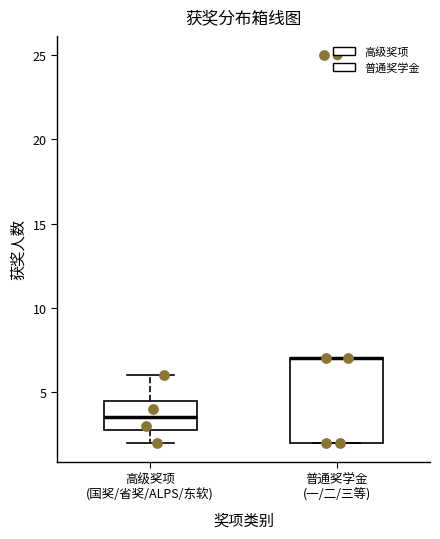

Reading left to right, transcribe this box plot: for each box, give where its median line is, the range the box spans, and where its two whiskers end, as read against the y-axis. The values are not printed on the chart, so give them approximately, as read against the axis.

高级奖项 (国奖/省奖/ALPS/东软): median 3.5, box 3.0 to 4.5, whiskers 2.0 to 6.0
普通奖学金 (一/二/三等): median 7.0 (drawn on the box's upper edge), box 2.0 to 7.0, whiskers 2.0 to 7.0